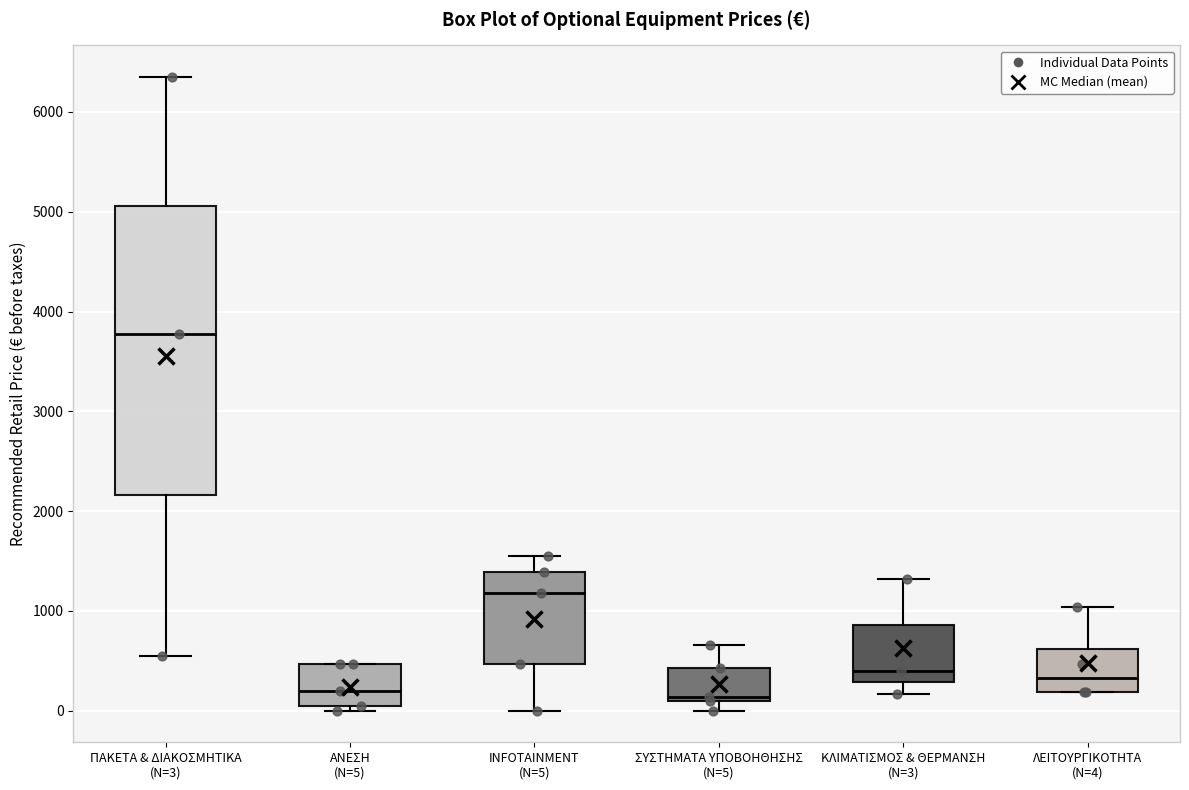

Reading left to right, read every box against the y-axis: the position of its median line, the range the box covers, and the ends of its whiskers. The values are not printed on the chart, so give them approximately, as read against the axis.

ΠΑΚΕΤΑ & ΔΙΑΚΟΣΜΗΤΙΚΑ (N=3): median 3800, box 2200 to 5100, whiskers 600 to 6400
ΑΝΕΣΗ (N=5): median 200, box 100 to 500, whiskers 0 to 500
INFOTAINMENT (N=5): median 1200, box 500 to 1400, whiskers 0 to 1600
ΣΥΣΤΗΜΑΤΑ ΥΠΟΒΟΗΘΗΣΗΣ (N=5): median 100 (just above the box's lower edge), box 100 to 400, whiskers 0 to 700
ΚΛΙΜΑΤΙΣΜΟΣ & ΘΕΡΜΑΝΣΗ (N=3): median 400, box 300 to 900, whiskers 200 to 1300
ΛΕΙΤΟΥΡΓΙΚΟΤΗΤΑ (N=4): median 300, box 200 to 600, whiskers 200 to 1000